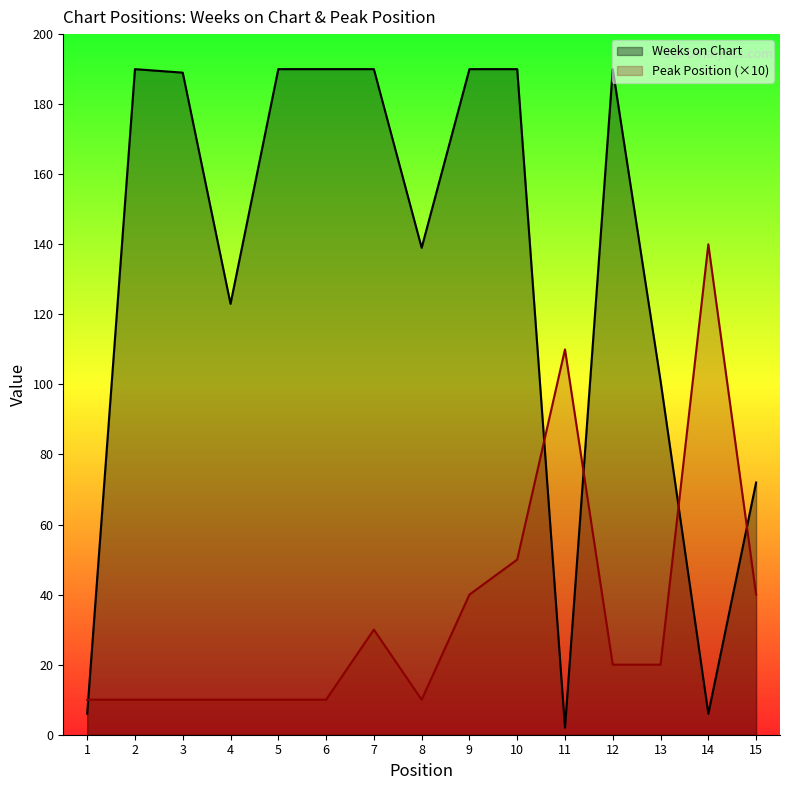

What is the total value across all series at 8?

149